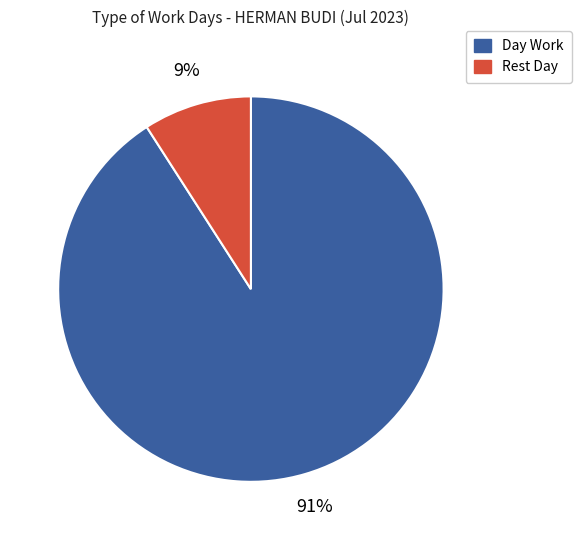

Does any single category account for the majority?

Yes